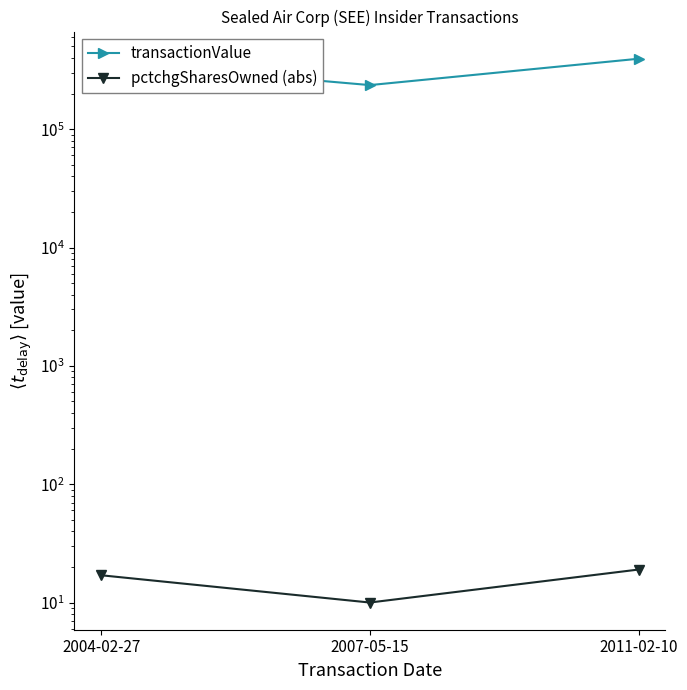

Reading right to left, extract all data points from this chart.

transactionValue: 393647	235712	371476
pctchgSharesOwned (abs): 19	10	17